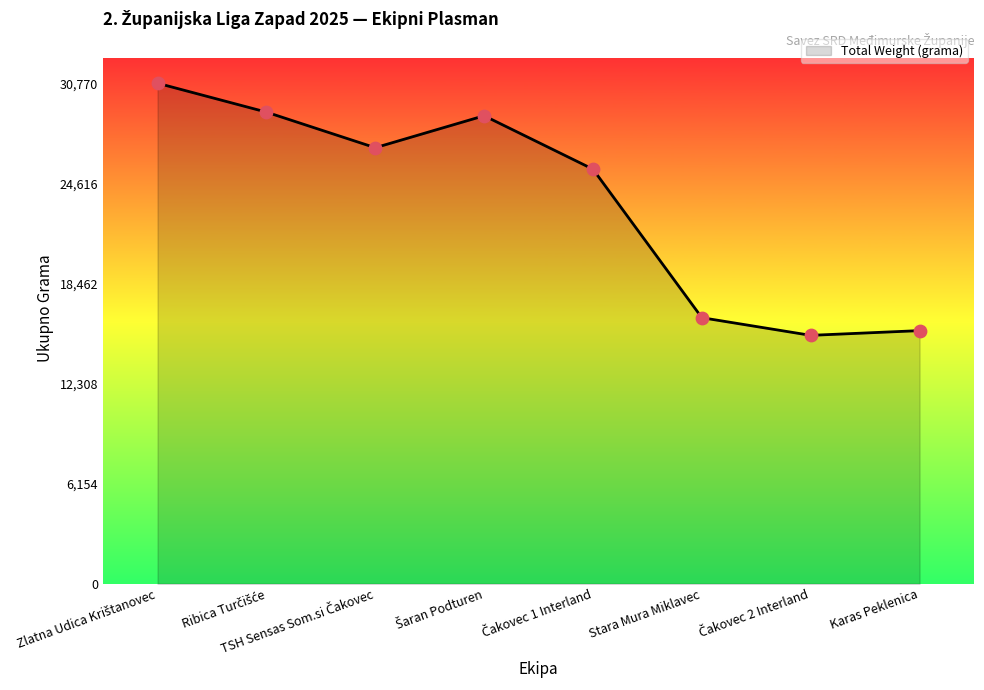

The value at Karas Peklenica is 24183. True or false?

False